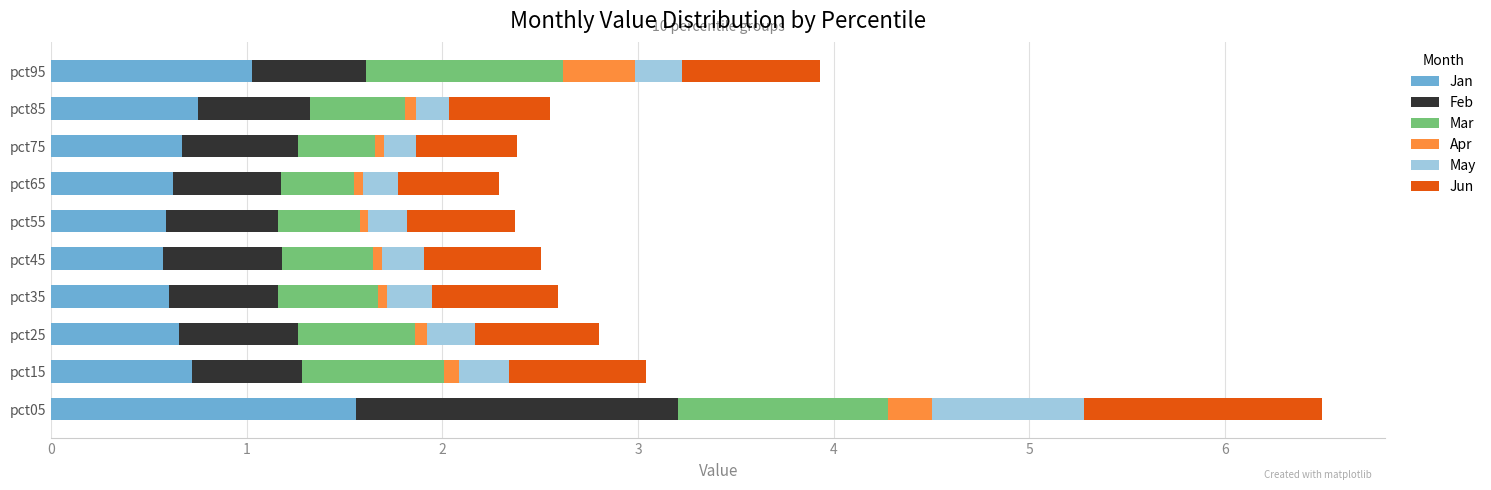

At which category is the sum across all series the highest?

pct05